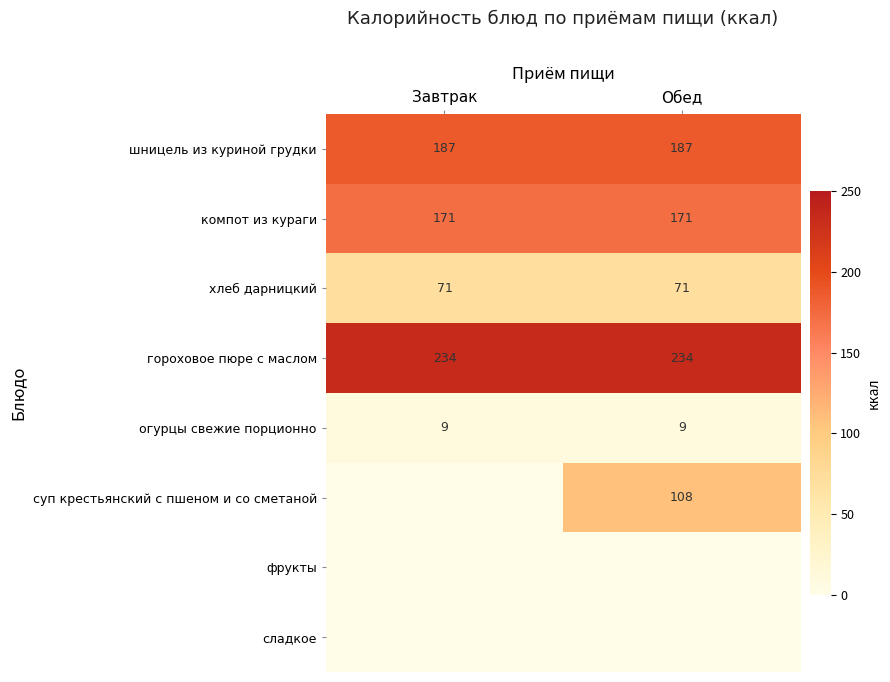

Is the value of хлеб дарницкий at Завтрак greater than the value of огурцы свежие порционно at Завтрак?

Yes